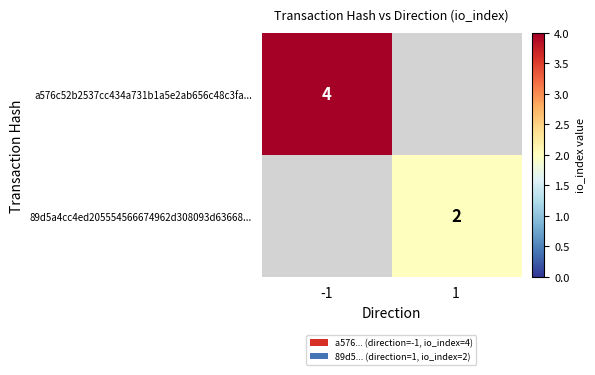

Is it true that a576c52b2537cc434a731b1a5e2ab656c48c3fa... equals 4 at -1?

True